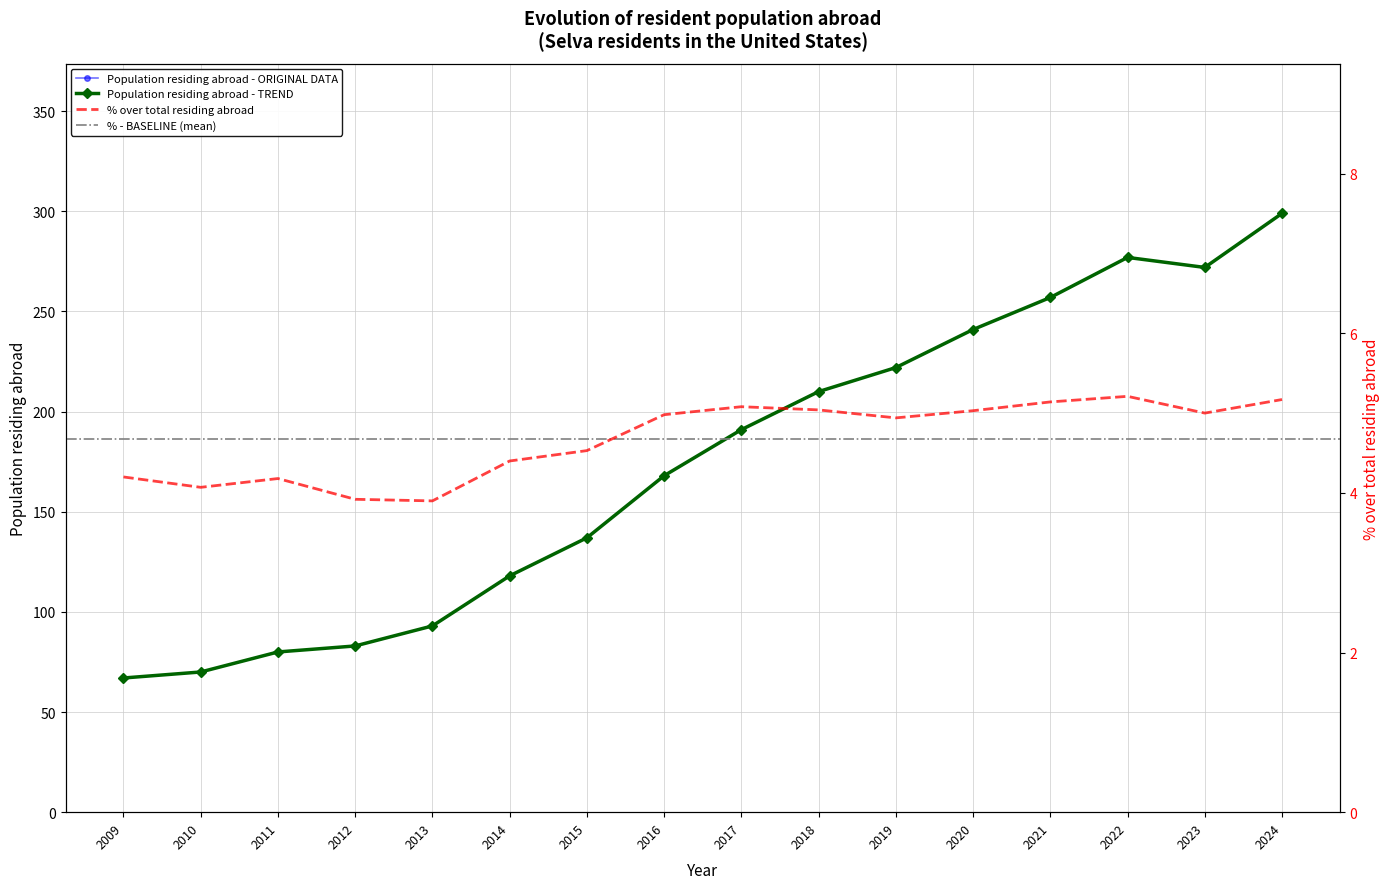

Between 2012 and 2018, which is larger?

2018